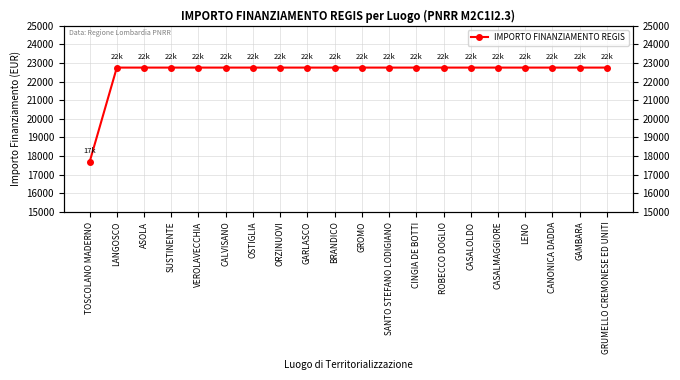

Is it true that the value at LANGOSCO is 22750.0?

True